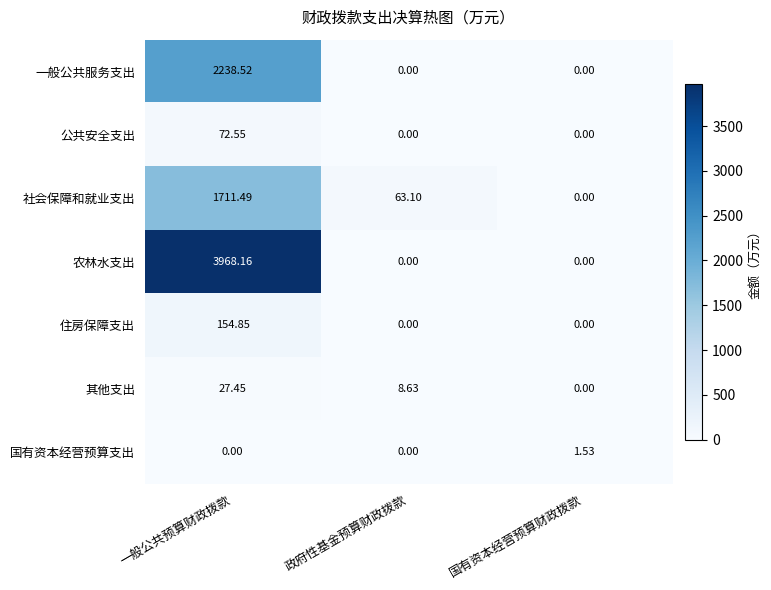

Count the number of data series in this chart.

7